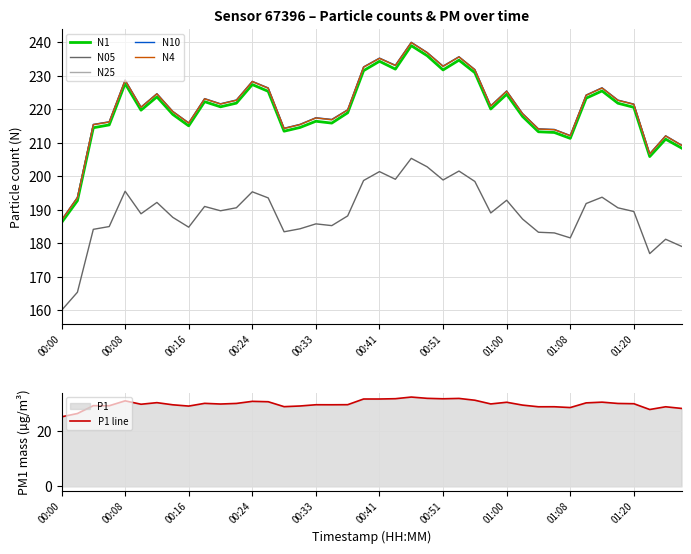

What is the difference between the highest and lowest values at 18?

190.5